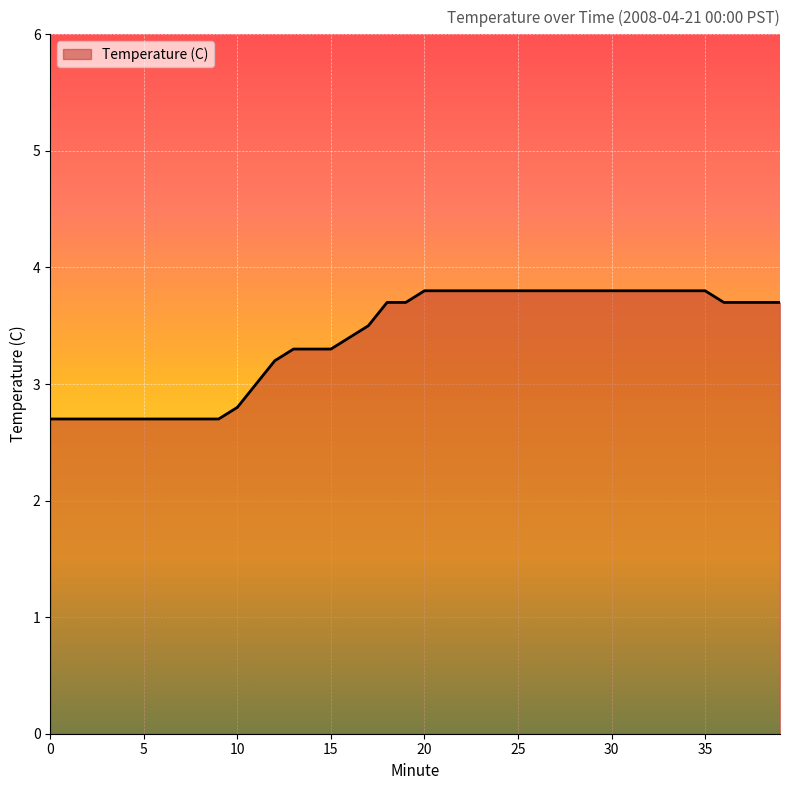

What is the minimum value shown in the chart?

2.7